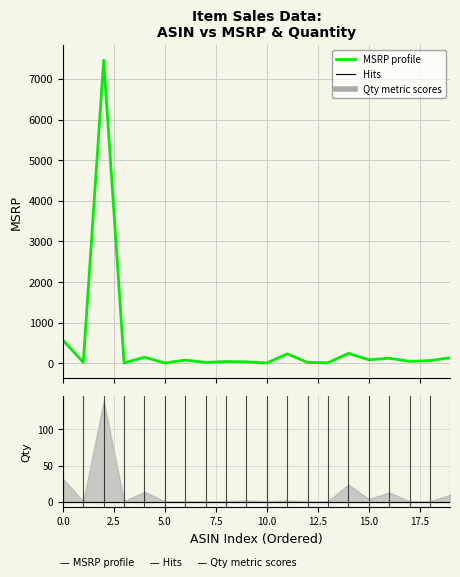

How many lines are shown in the chart?

1